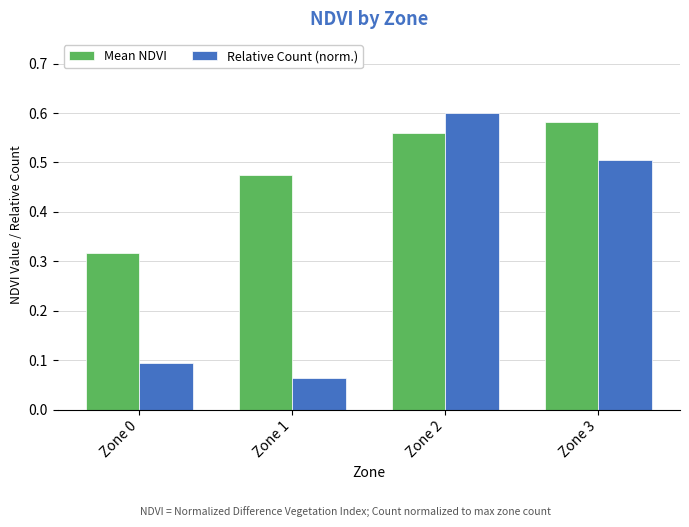

At which label does Mean NDVI reach its peak?

Zone 3